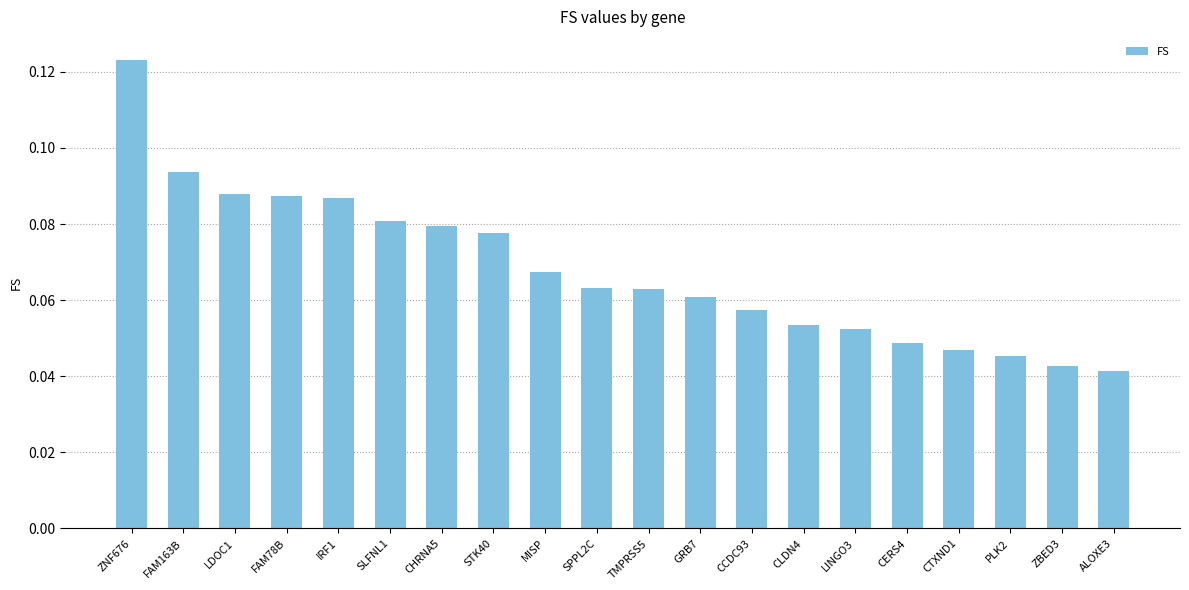

How many data points does each series have?

20